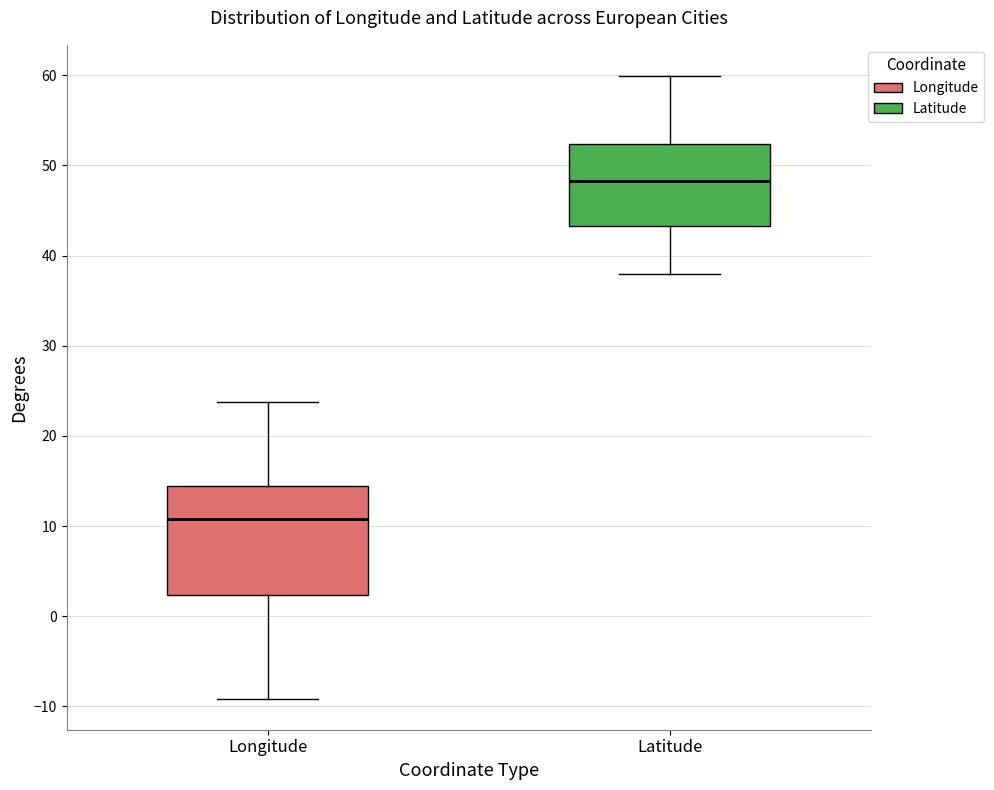

Reading left to right, read every box against the y-axis: the position of its median line, the range the box covers, and the ends of its whiskers. The values are not printed on the chart, so give them approximately, as read against the axis.

Longitude: median 11, box 2 to 14, whiskers -9 to 24
Latitude: median 48, box 43 to 52, whiskers 38 to 60